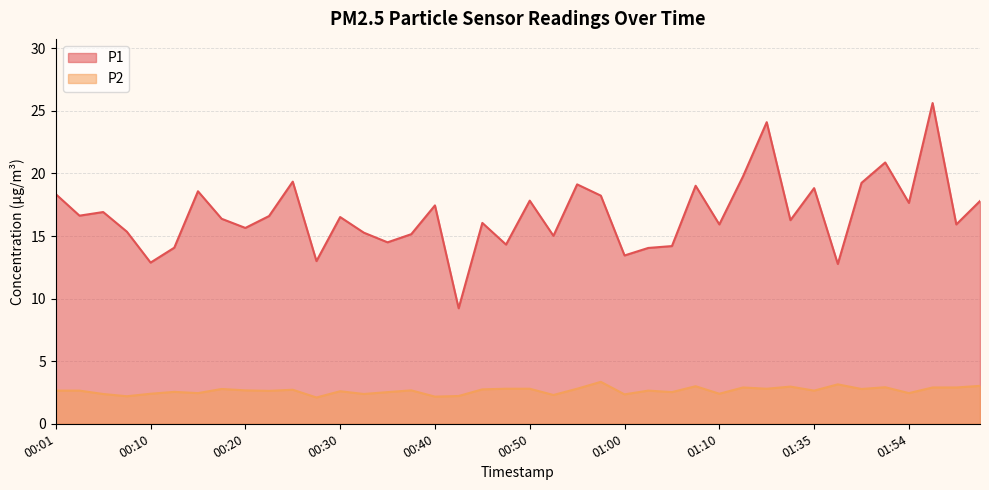

What is the minimum value shown in the chart?

2.1